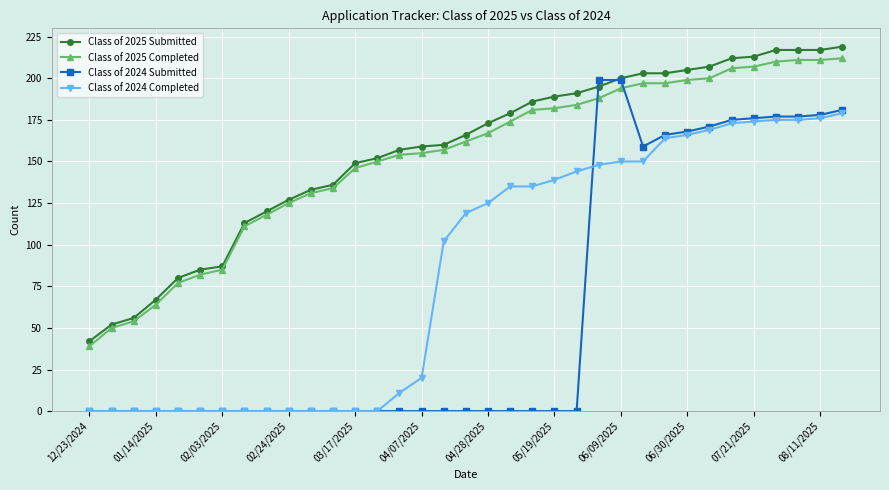

What is the maximum value shown in the chart?

219